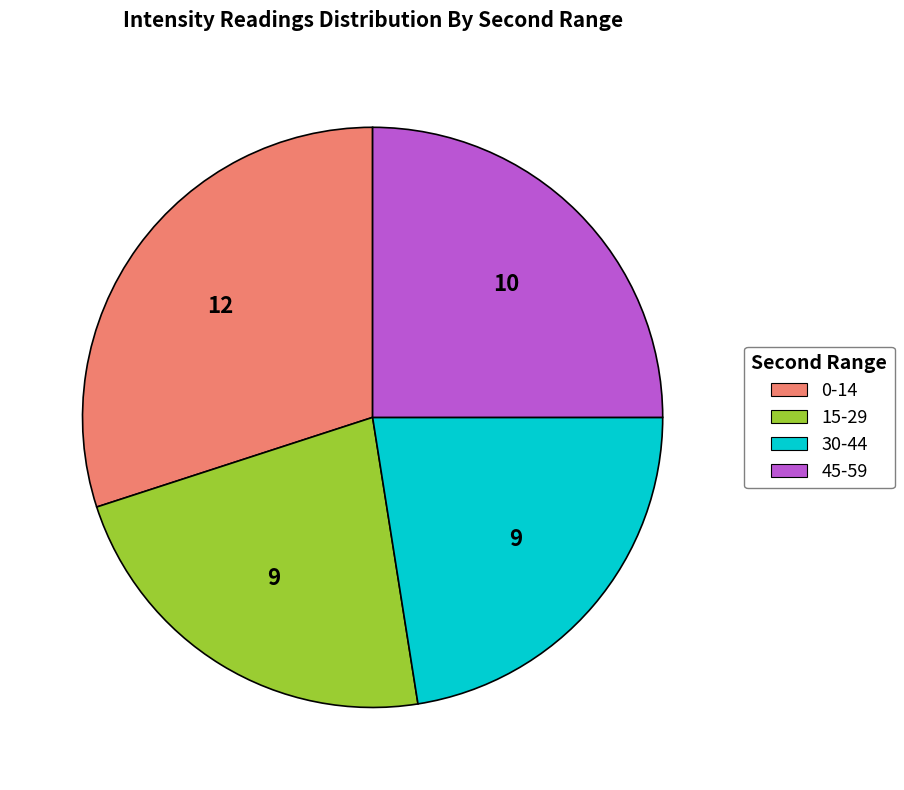

Is it true that 0-14 is 30% of the pie?

True